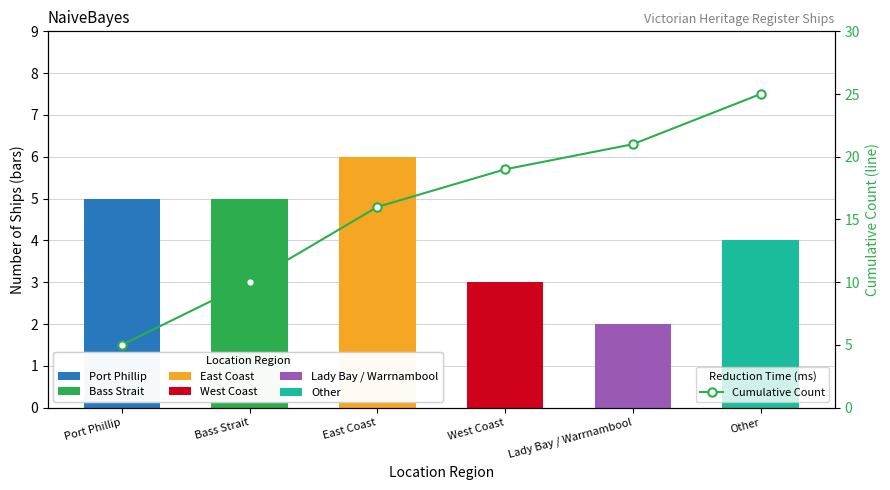

The value at East Coast is 29. True or false?

False